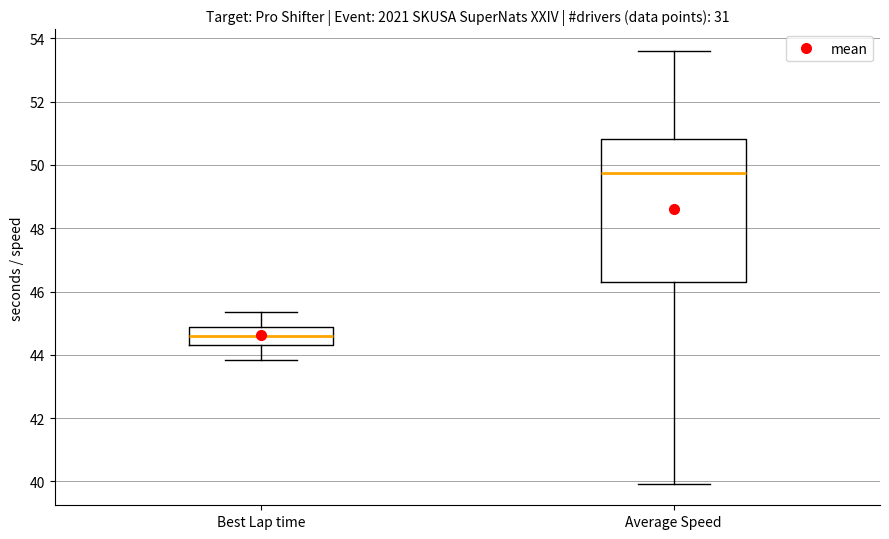

Reading left to right, transcribe this box plot: for each box, give where its median line is, the range the box spans, and where its two whiskers end, as read against the y-axis. The values are not printed on the chart, so give them approximately, as read against the axis.

Best Lap time: median 44.6, box 44.4 to 44.8, whiskers 43.8 to 45.4
Average Speed: median 49.8, box 46.2 to 50.8, whiskers 40.0 to 53.6